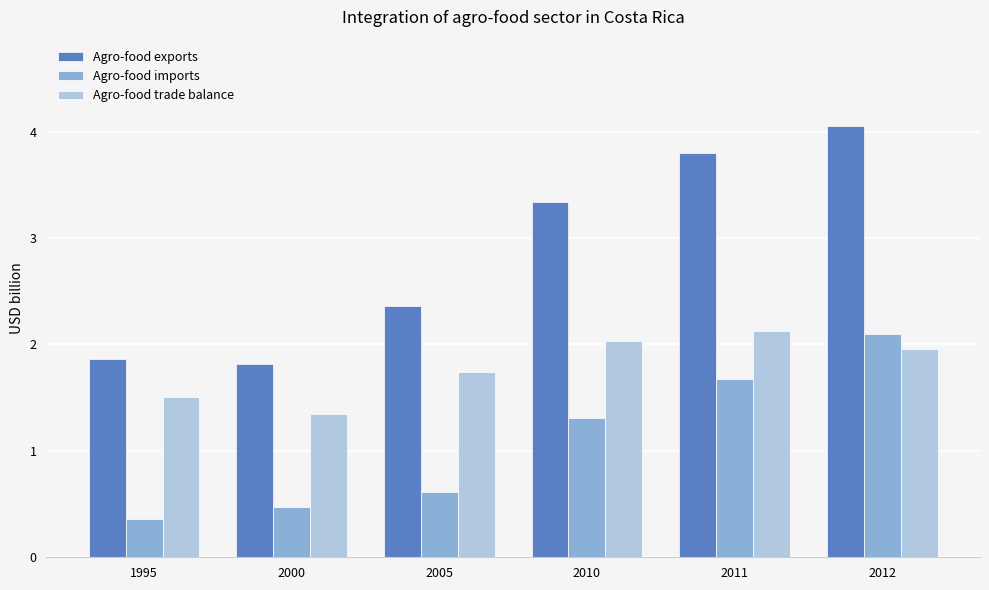

Which label corresponds to the smallest value in the chart?

1995